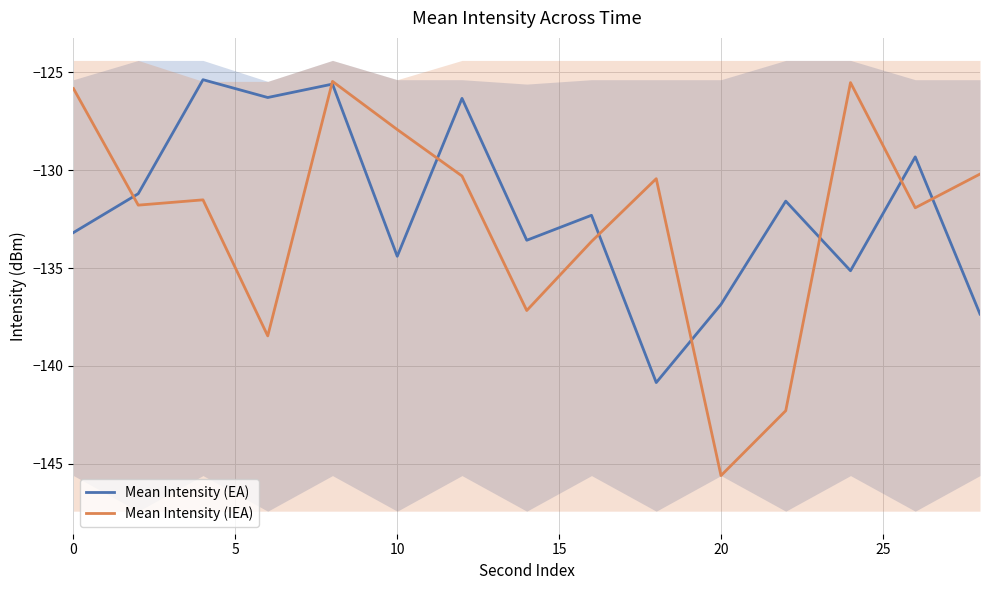

Rank the series by their average value, from highest to lowest.

Mean Intensity (EA), Mean Intensity (IEA)